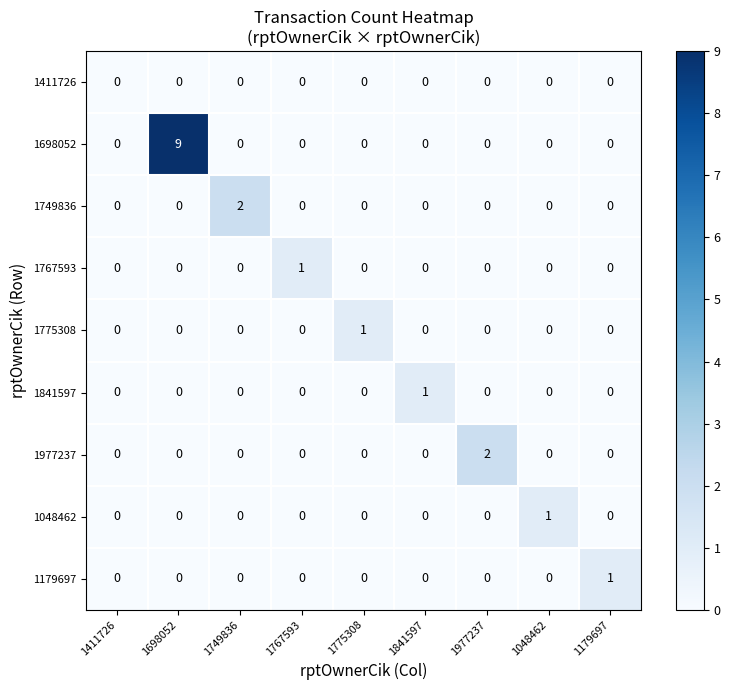

What is the greatest value displayed?

9